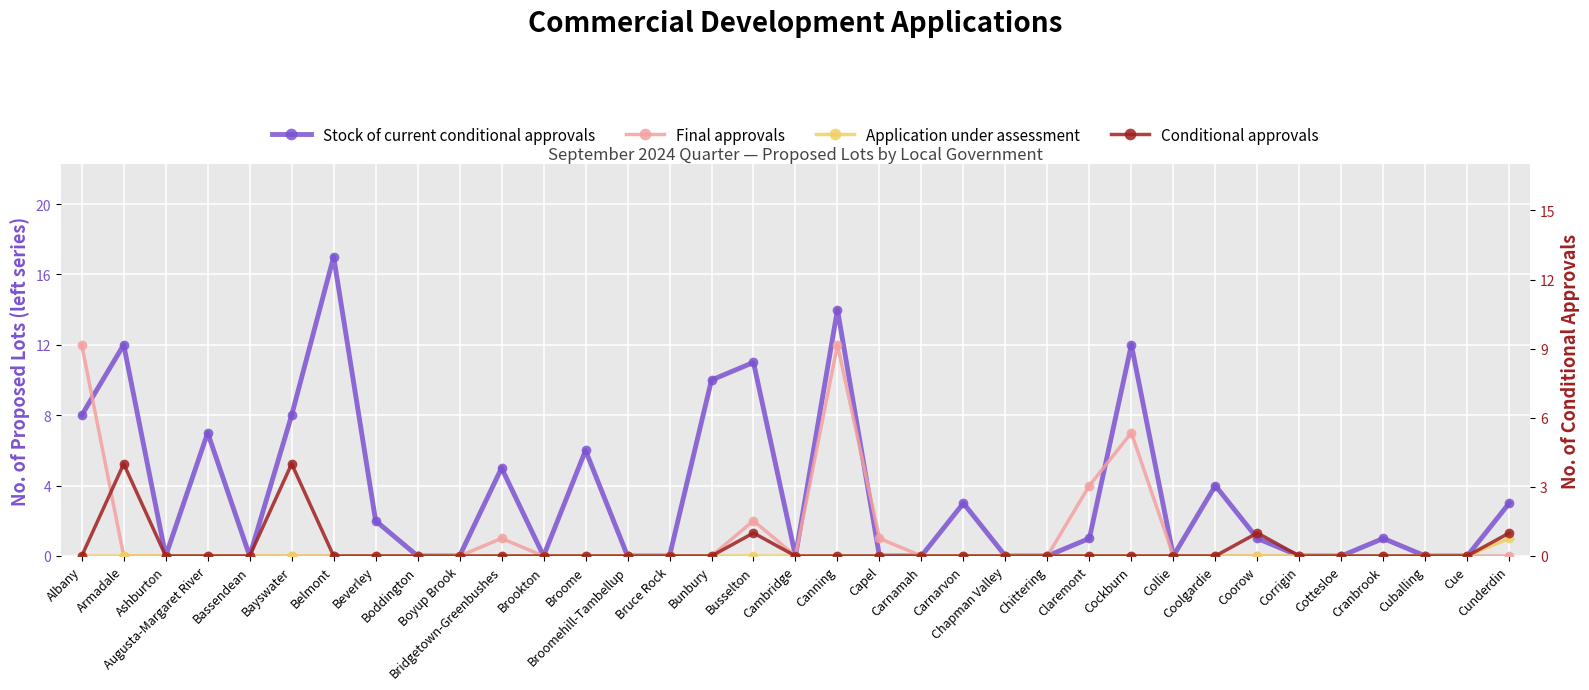

Does the chart display data point markers on the line(s)?

Yes